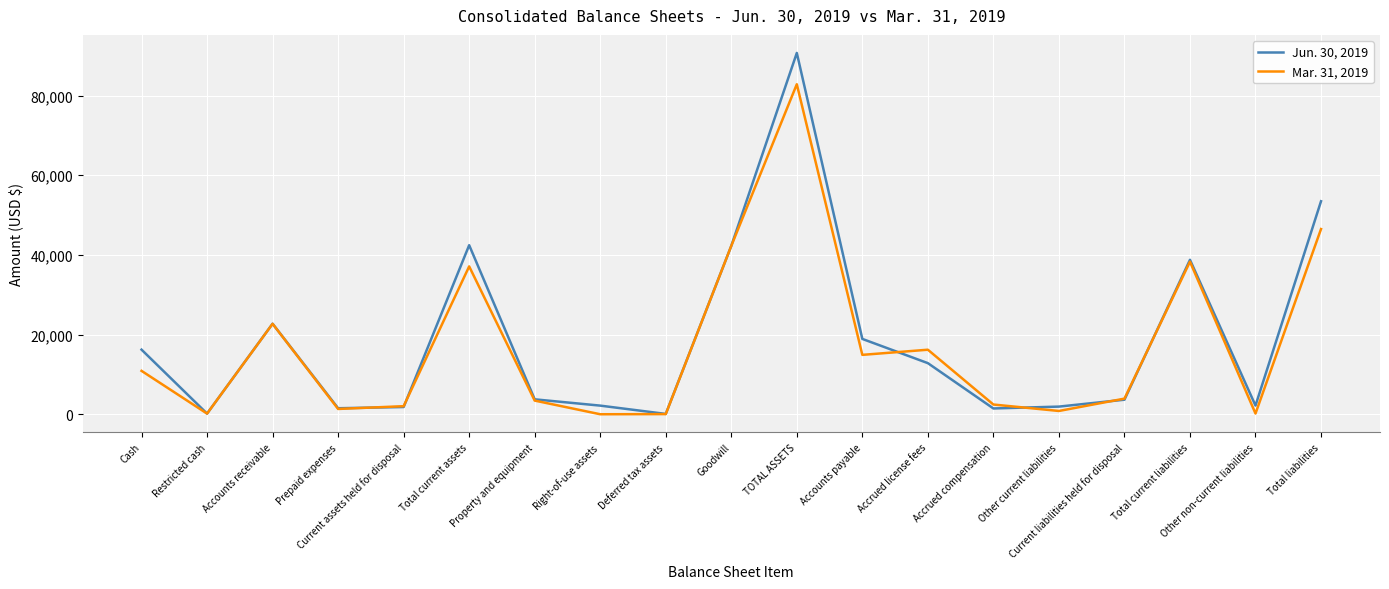

At which label does Jun. 30, 2019 first exceed 3748?

Cash